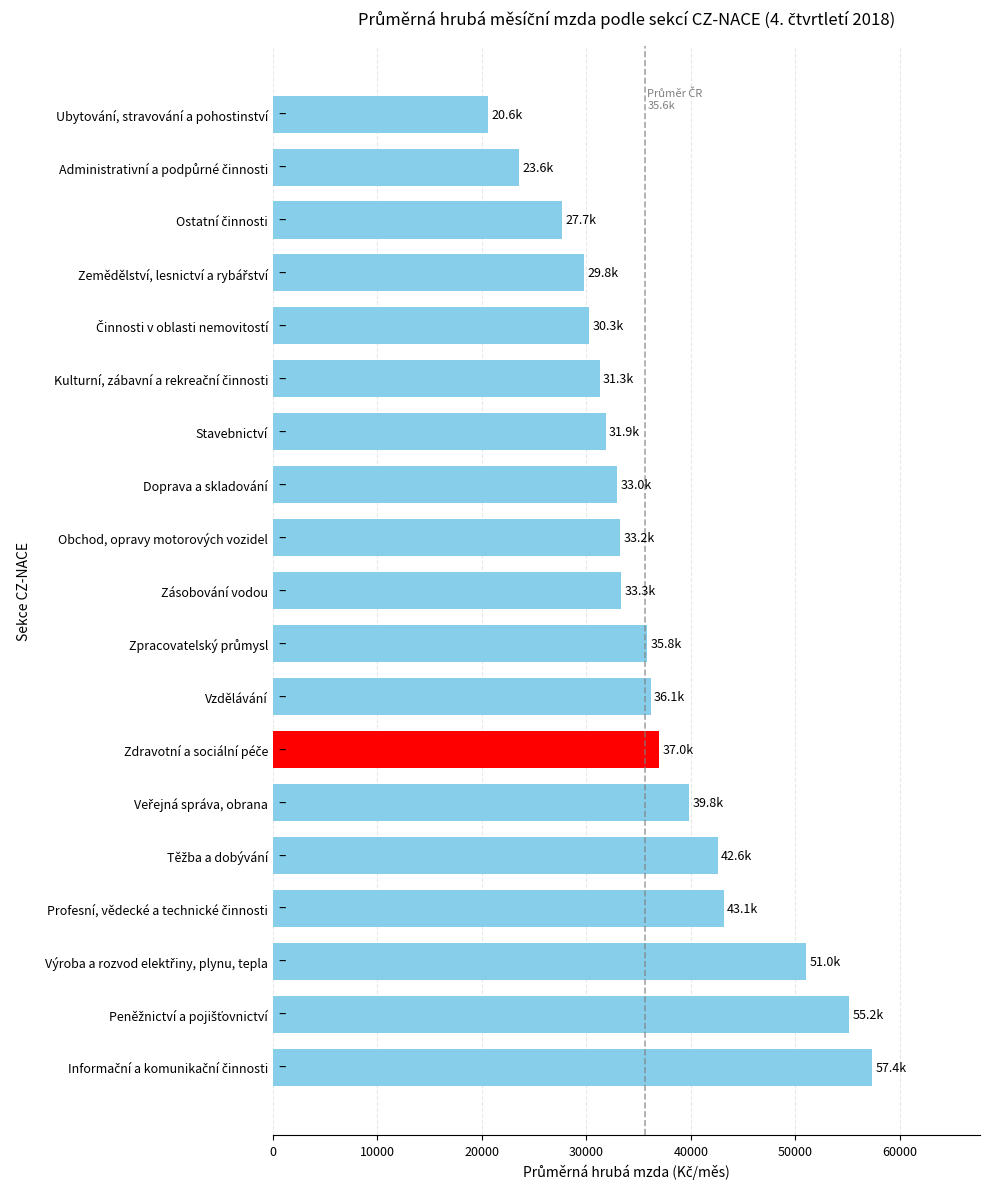

What is the difference between the second highest and minimum values?

34555.4